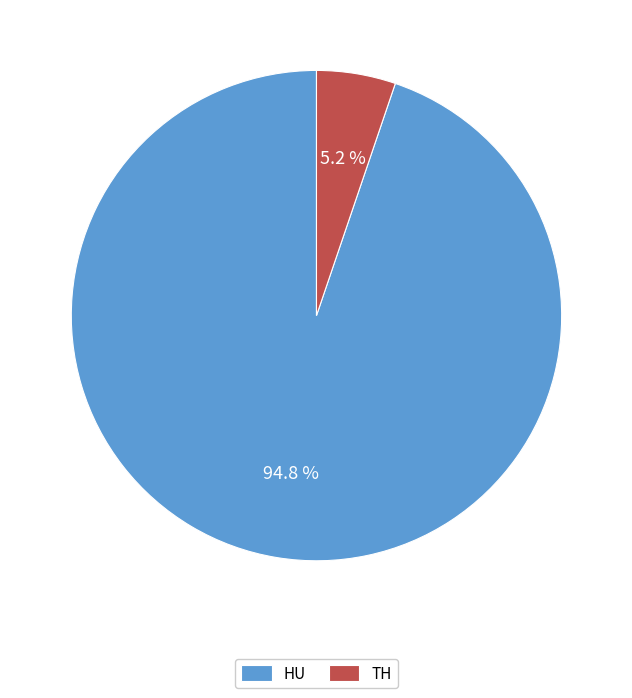

Which slice represents more than half of the pie?

HU